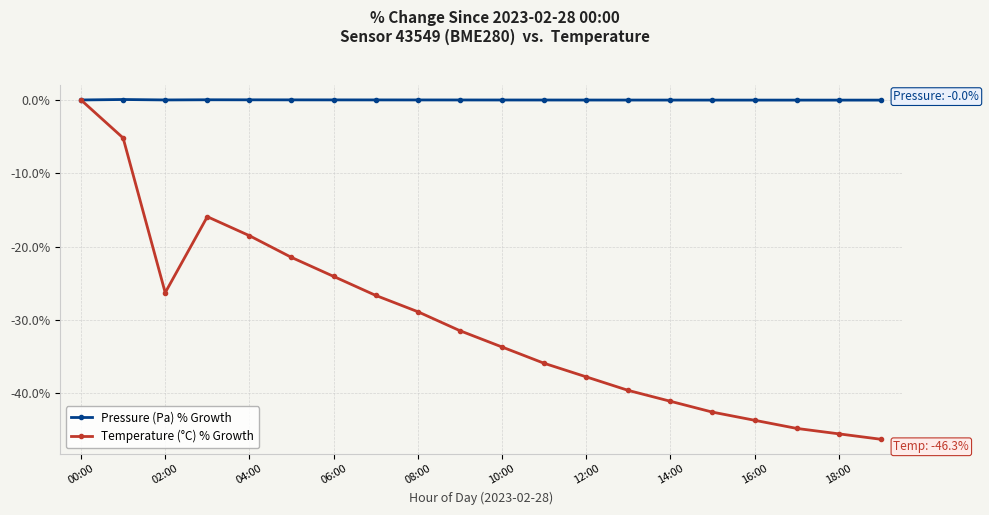

Which series has the largest range (max minus min)?

Temperature (°C) % Growth